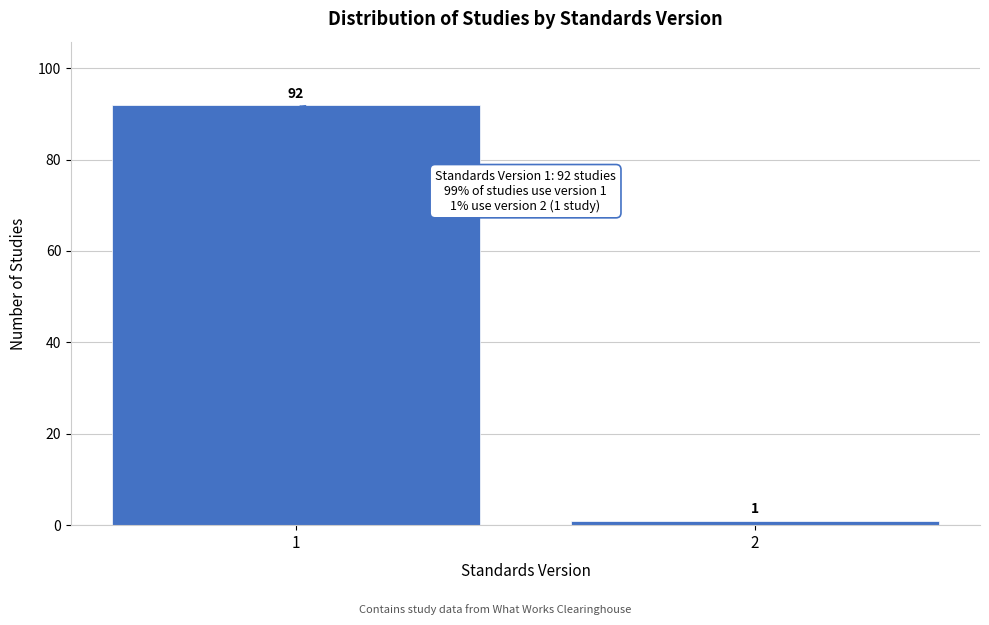

Reading left to right, extract all data points from this chart.

92	1